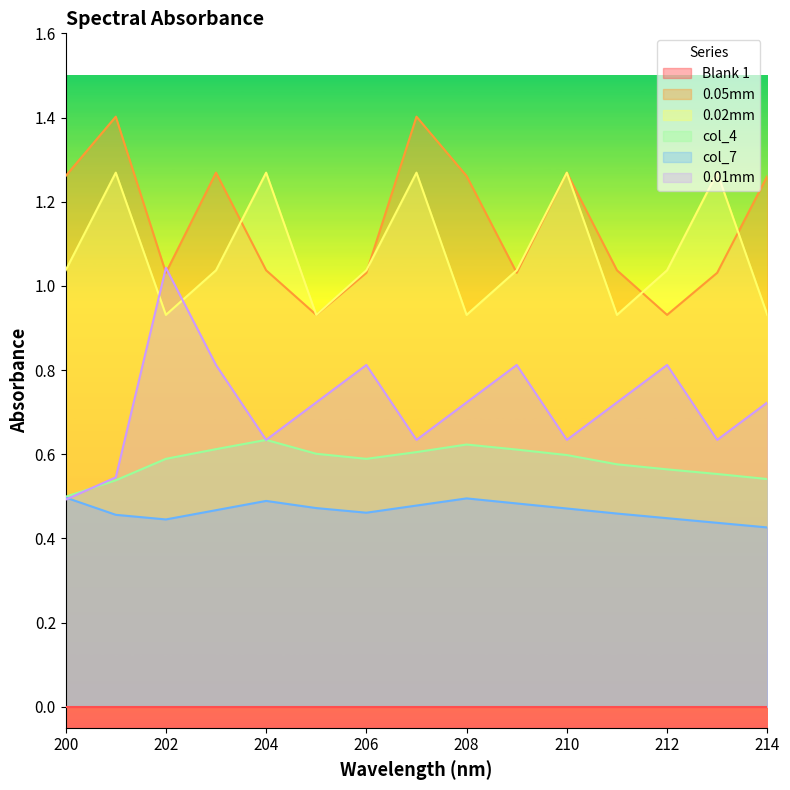

What is the value of the 0.01mm point at the 6th from the left?

0.7